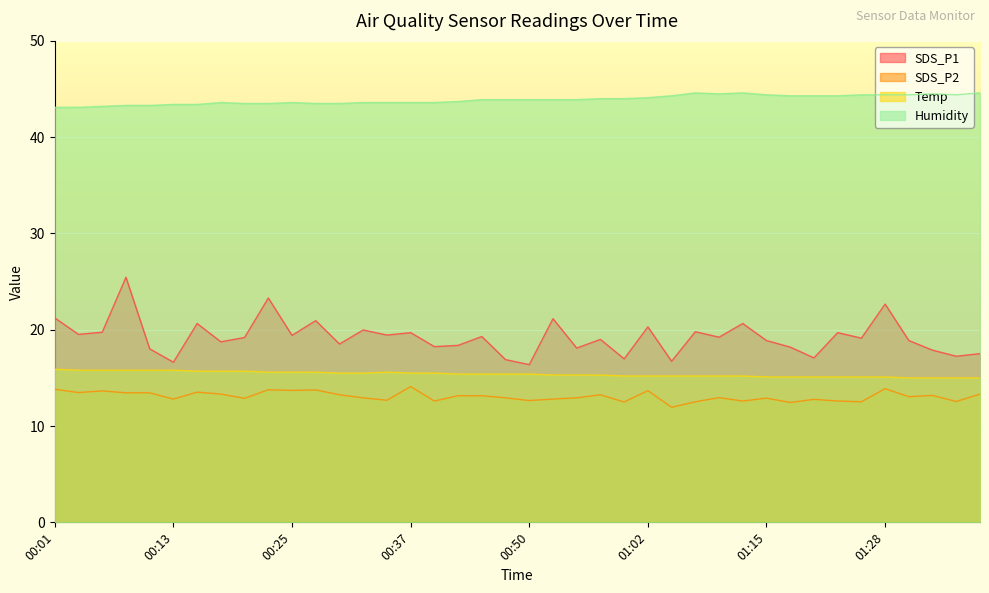

Which label corresponds to the smallest value in the chart?

01:04